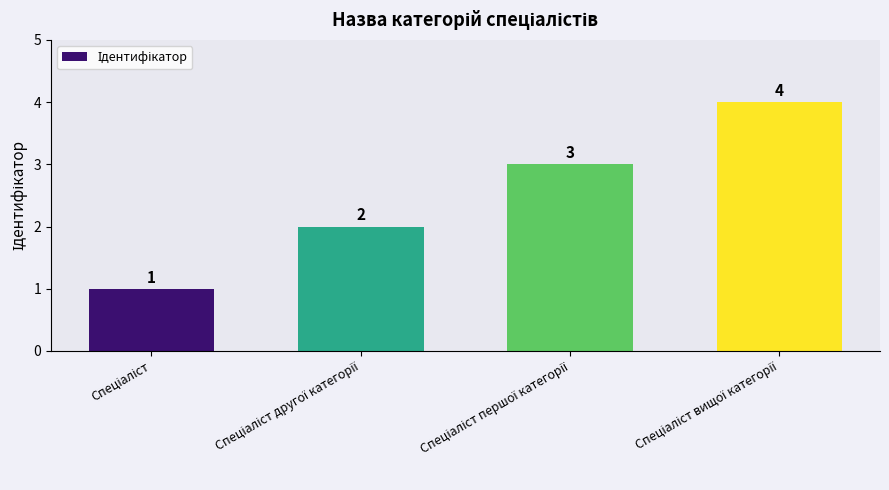

What is the value of the 1st bar from the left?

1